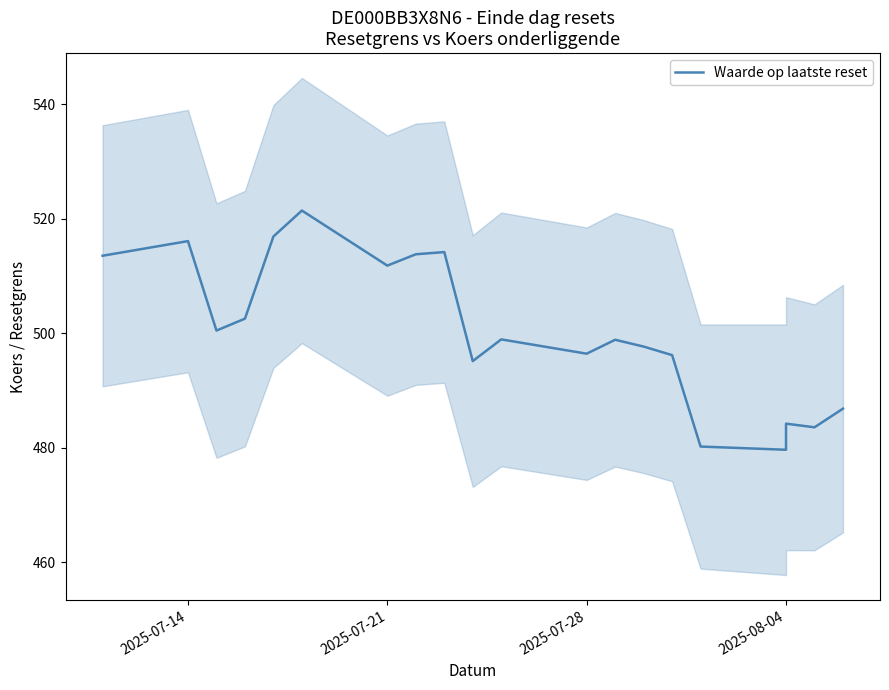

How many distinct data groups are displayed?

1